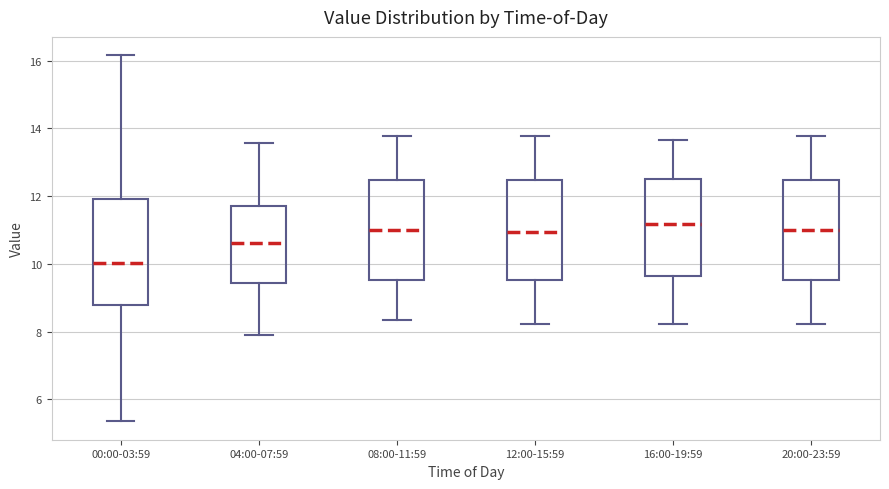

Reading left to right, read every box against the y-axis: the position of its median line, the range the box covers, and the ends of its whiskers. The values are not printed on the chart, so give them approximately, as read against the axis.

00:00-03:59: median 10.0, box 8.8 to 12.0, whiskers 5.4 to 16.2
04:00-07:59: median 10.6, box 9.4 to 11.6, whiskers 7.8 to 13.6
08:00-11:59: median 11.0, box 9.6 to 12.4, whiskers 8.4 to 13.8
12:00-15:59: median 11.0, box 9.6 to 12.4, whiskers 8.2 to 13.8
16:00-19:59: median 11.2, box 9.6 to 12.6, whiskers 8.2 to 13.6
20:00-23:59: median 11.0, box 9.6 to 12.4, whiskers 8.2 to 13.8